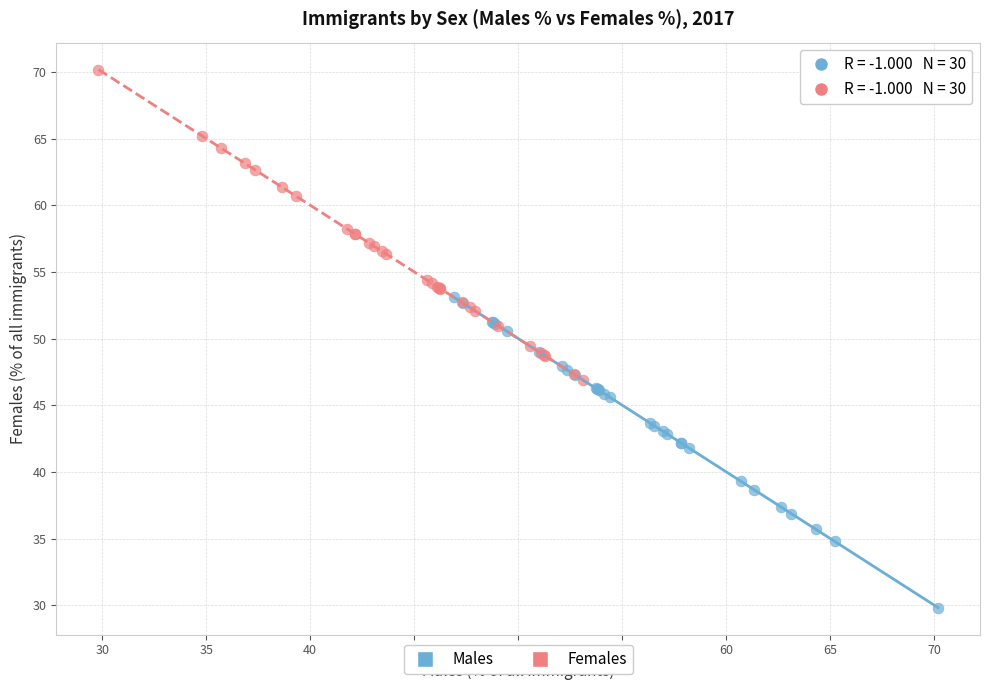

Which series reaches the maximum Y coordinate?

Females